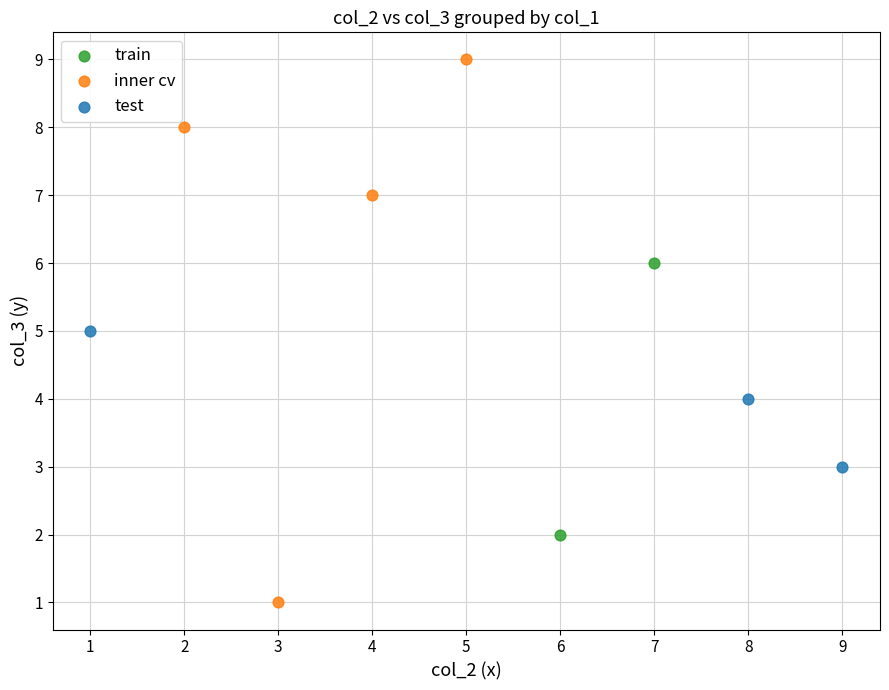

Which series contains the lowest Y value?

inner cv